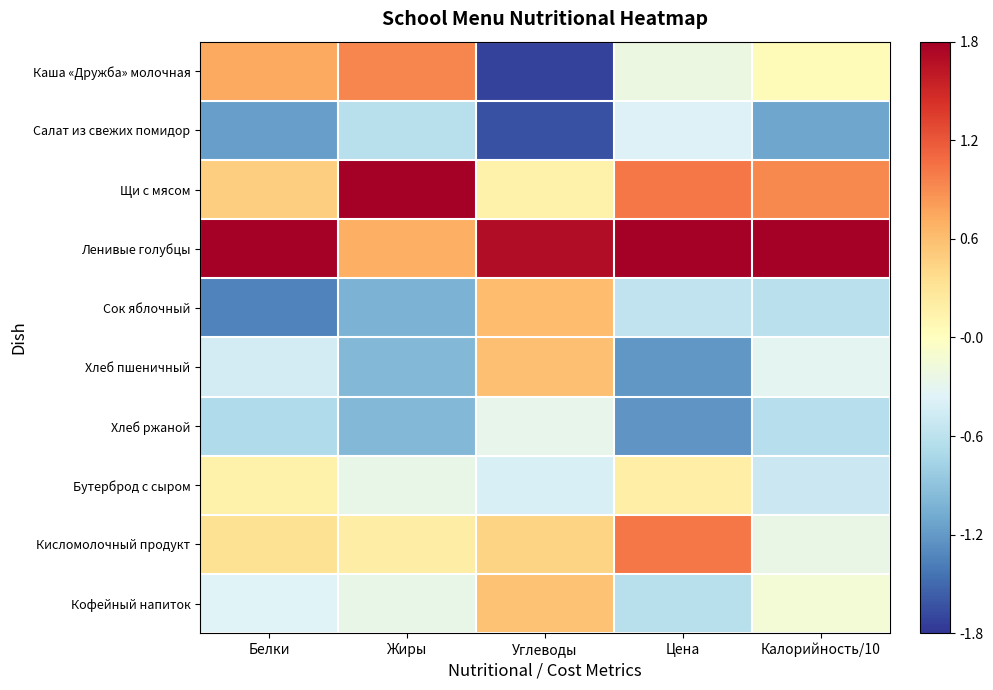

At which category is the sum across all series the highest?

Цена